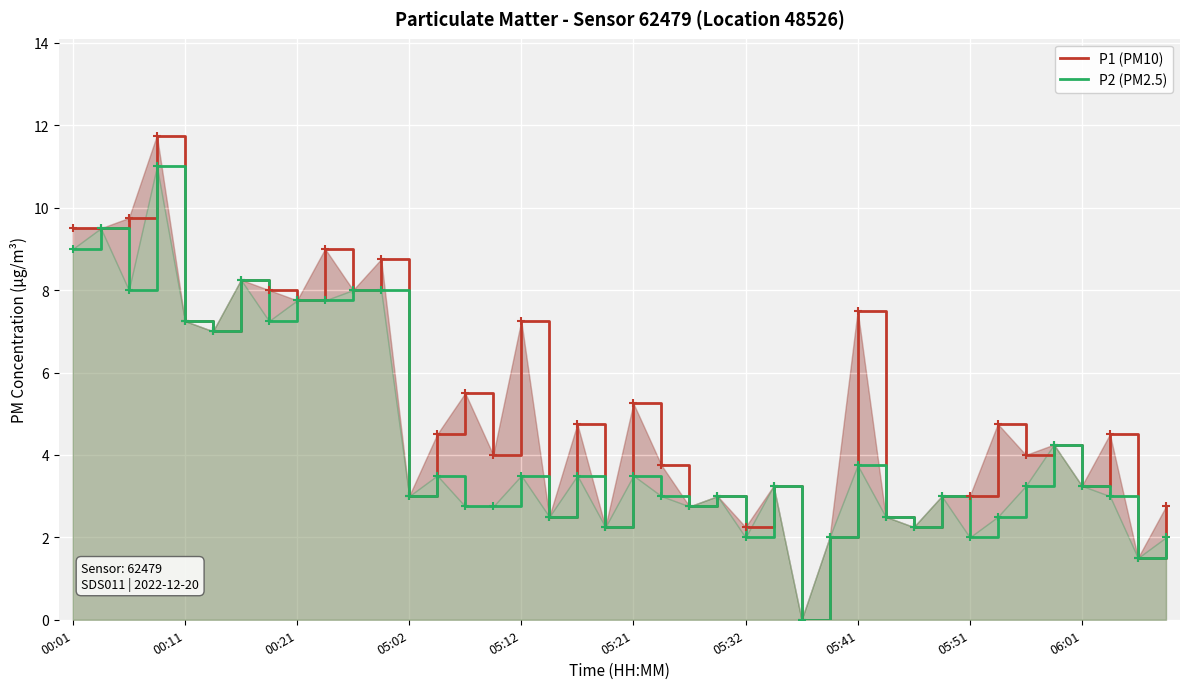

What are all the series names shown in the legend?

P1 (PM10), P2 (PM2.5)